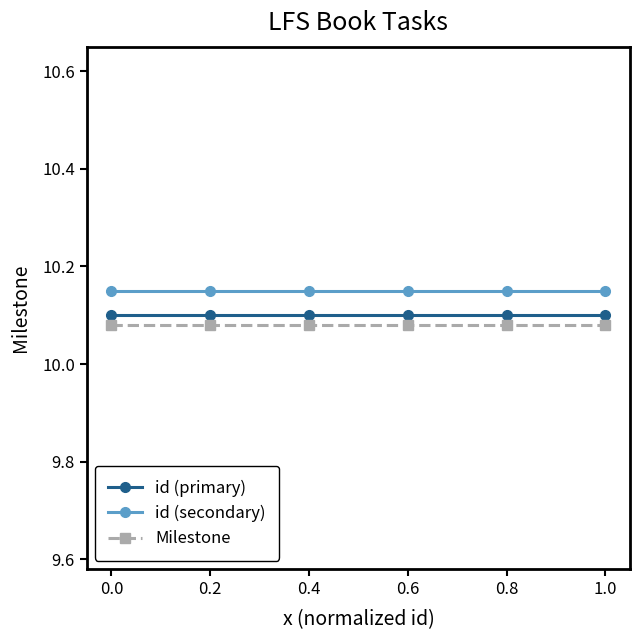

The value of Milestone at 0.2 is 10.1. True or false?

True